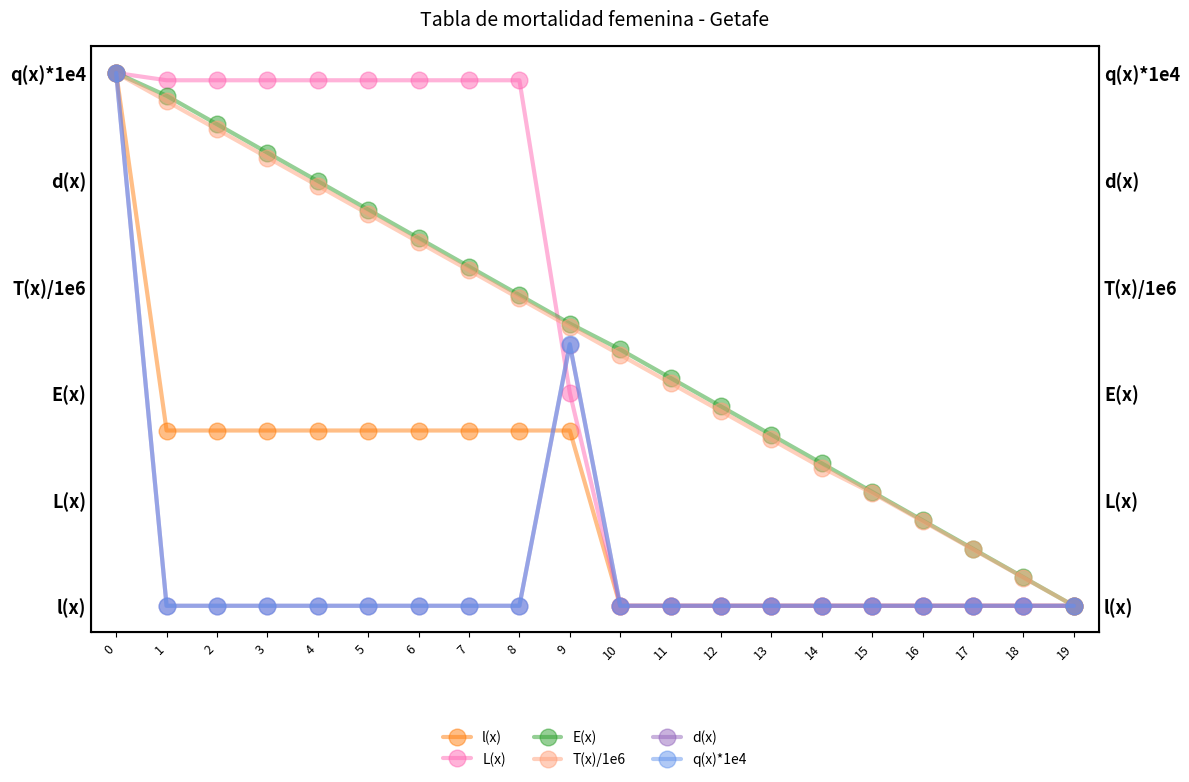

List the labels in order of T(x)/1e6 value, largest first.

0, 1, 2, 3, 4, 5, 6, 7, 8, 9, 10, 11, 12, 13, 14, 15, 16, 17, 18, 19